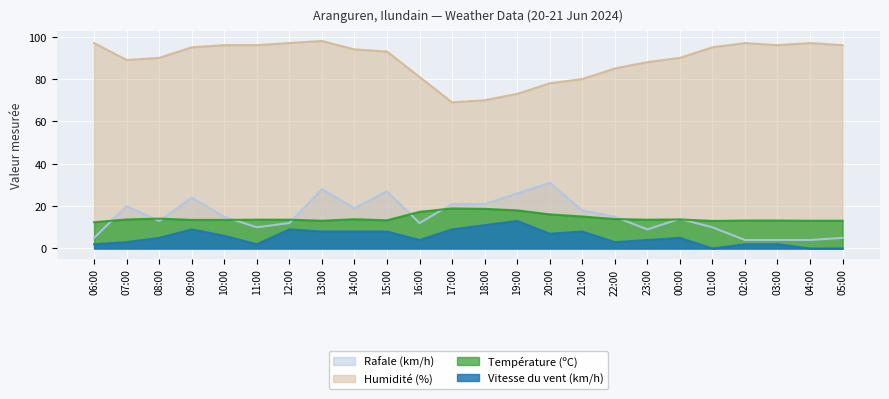

At which label does Vitesse du vent (km/h) first exceed 5?

09:00